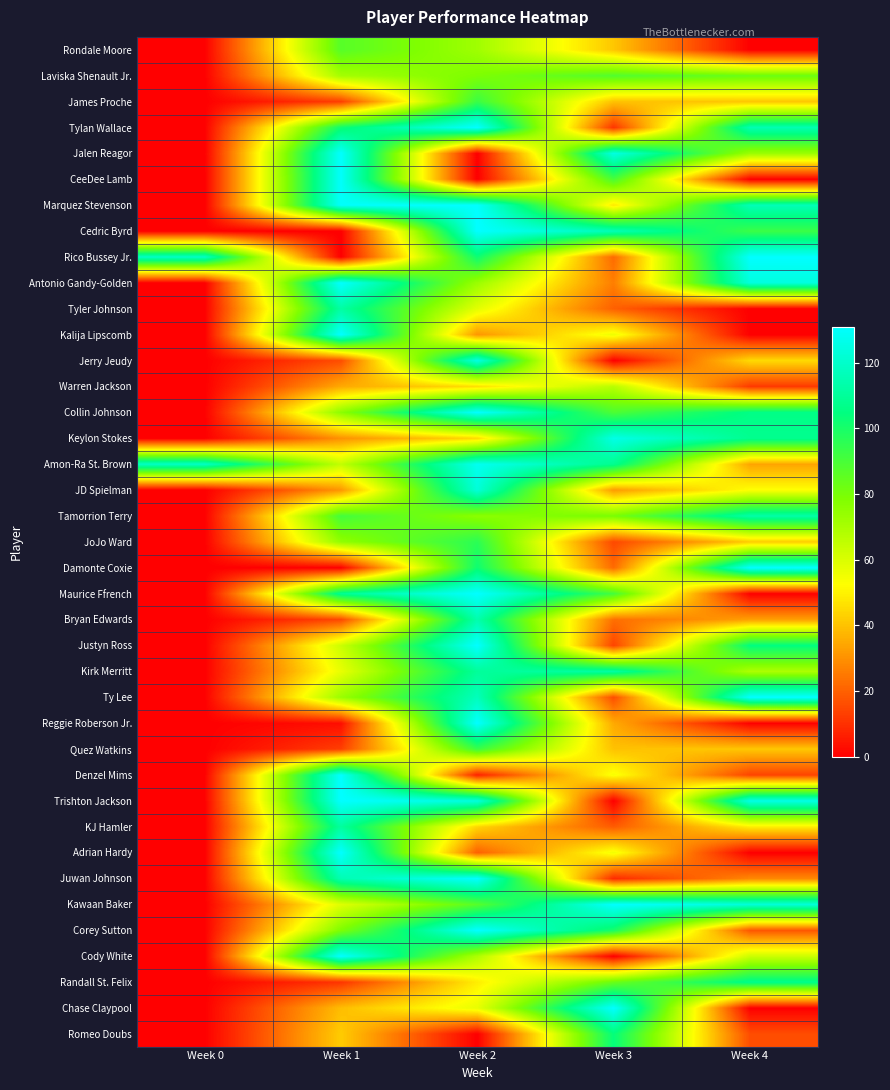

Reading left to right, extract all data points from this chart.

Rondale Moore: Week 0=0	Week 1=87	Week 2=72	Week 3=41	Week 4=0
Laviska Shenault Jr.: Week 0=0	Week 1=71	Week 2=79	Week 3=88	Week 4=83
James Proche: Week 0=0	Week 1=13	Week 2=93	Week 3=40	Week 4=41
Tylan Wallace: Week 0=0	Week 1=102	Week 2=131	Week 3=11	Week 4=115
Jalen Reagor: Week 0=0	Week 1=131	Week 2=0	Week 3=125	Week 4=73
CeeDee Lamb: Week 0=0	Week 1=130	Week 2=0	Week 3=90	Week 4=0
Marquez Stevenson: Week 0=0	Week 1=130	Week 2=131	Week 3=48	Week 4=116
Cedric Byrd: Week 0=0	Week 1=0	Week 2=131	Week 3=116	Week 4=93
Rico Bussey Jr.: Week 0=119	Week 1=0	Week 2=102	Week 3=22	Week 4=131
Antonio Gandy-Golden: Week 0=0	Week 1=131	Week 2=73	Week 3=26	Week 4=124
Tyler Johnson: Week 0=0	Week 1=112	Week 2=58	Week 3=20	Week 4=0
Kalija Lipscomb: Week 0=0	Week 1=131	Week 2=31	Week 3=56	Week 4=0
Jerry Jeudy: Week 0=0	Week 1=16	Week 2=125	Week 3=0	Week 4=45
Warren Jackson: Week 0=0	Week 1=35	Week 2=46	Week 3=67	Week 4=12
Collin Johnson: Week 0=0	Week 1=76	Week 2=131	Week 3=89	Week 4=106
Keylon Stokes: Week 0=0	Week 1=30	Week 2=45	Week 3=126	Week 4=108
Amon-Ra St. Brown: Week 0=119	Week 1=65	Week 2=128	Week 3=108	Week 4=34
JD Spielman: Week 0=0	Week 1=31	Week 2=123	Week 3=32	Week 4=53
Tamorrion Terry: Week 0=0	Week 1=91	Week 2=76	Week 3=80	Week 4=113
JoJo Ward: Week 0=0	Week 1=75	Week 2=96	Week 3=15	Week 4=42
Damonte Coxie: Week 0=0	Week 1=0	Week 2=102	Week 3=22	Week 4=131
Maurice Ffrench: Week 0=0	Week 1=109	Week 2=131	Week 3=91	Week 4=0
Bryan Edwards: Week 0=0	Week 1=15	Week 2=114	Week 3=23	Week 4=33
Justyn Ross: Week 0=0	Week 1=63	Week 2=131	Week 3=14	Week 4=105
Kirk Merritt: Week 0=0	Week 1=57	Week 2=110	Week 3=112	Week 4=69
Ty Lee: Week 0=0	Week 1=73	Week 2=117	Week 3=16	Week 4=131
Reggie Roberson Jr.: Week 0=0	Week 1=3	Week 2=131	Week 3=35	Week 4=0
Quez Watkins: Week 0=0	Week 1=13	Week 2=93	Week 3=40	Week 4=41
Denzel Mims: Week 0=0	Week 1=131	Week 2=7	Week 3=54	Week 4=14
Trishton Jackson: Week 0=0	Week 1=131	Week 2=124	Week 3=0	Week 4=126
KJ Hamler: Week 0=0	Week 1=111	Week 2=44	Week 3=19	Week 4=49
Adrian Hardy: Week 0=0	Week 1=131	Week 2=20	Week 3=55	Week 4=0
Juwan Johnson: Week 0=0	Week 1=115	Week 2=131	Week 3=9	Week 4=28
Kawaan Baker: Week 0=0	Week 1=59	Week 2=87	Week 3=131	Week 4=123
Corey Sutton: Week 0=0	Week 1=79	Week 2=131	Week 3=100	Week 4=18
Cody White: Week 0=0	Week 1=131	Week 2=69	Week 3=0	Week 4=63
Randall St. Felix: Week 0=0	Week 1=11	Week 2=49	Week 3=83	Week 4=107
Chase Claypool: Week 0=0	Week 1=39	Week 2=57	Week 3=131	Week 4=0
Romeo Doubs: Week 0=0	Week 1=42	Week 2=0	Week 3=104	Week 4=16